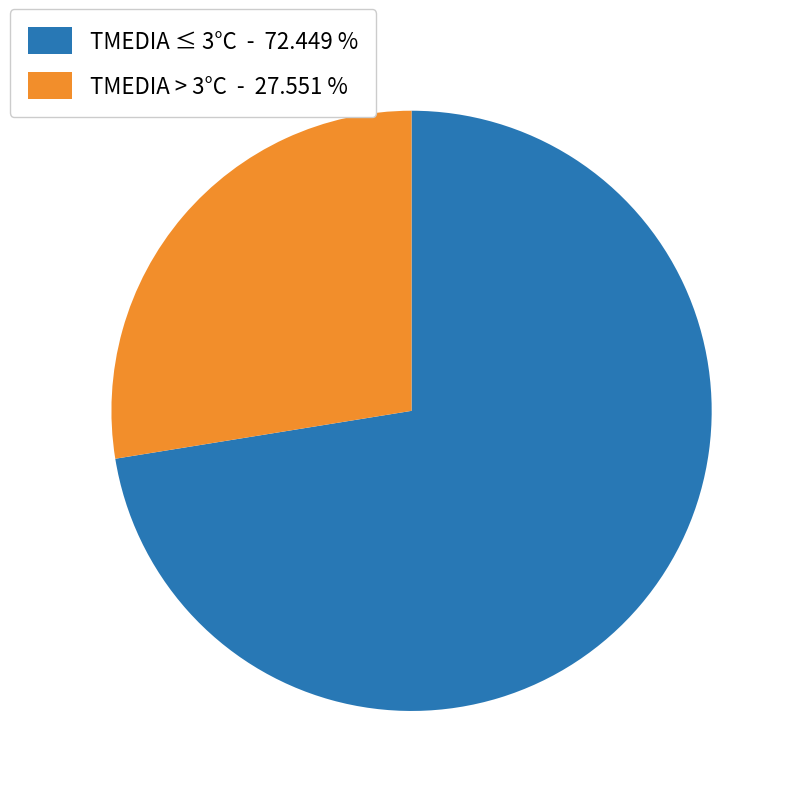

Do TMEDIA ≤ 3°C - 72.449 % and TMEDIA > 3°C - 27.551 % together represent more than half of the pie?

Yes